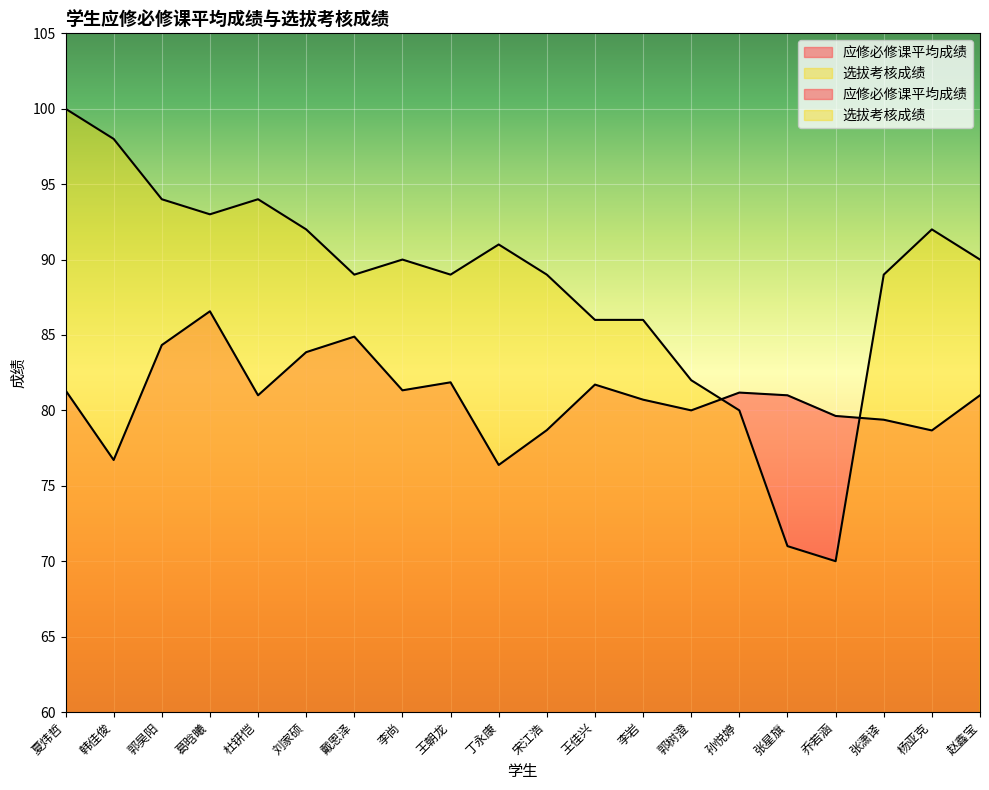

How many times do 应修必修课平均成绩 and 选拔考核成绩 cross each other?

2